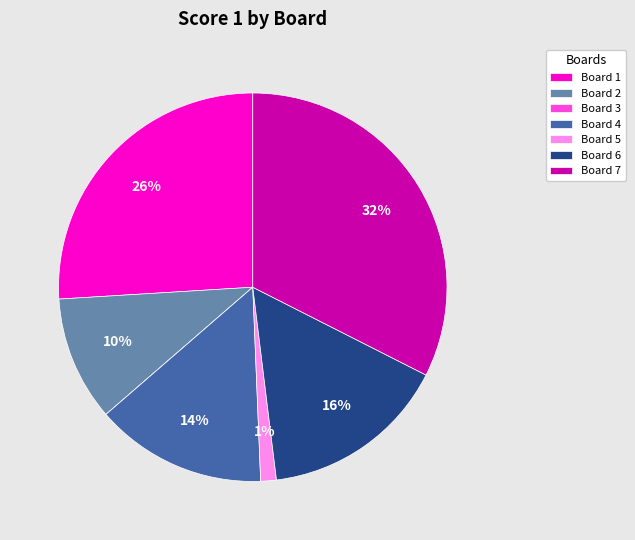

Is it true that Board 4 is 28% of the pie?

False